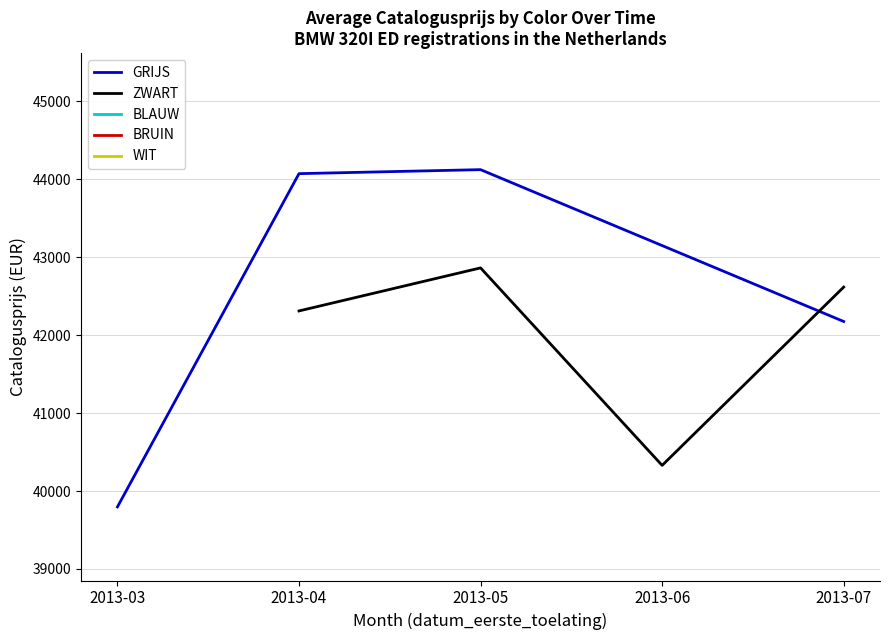

Which series has the largest range (max minus min)?

GRIJS